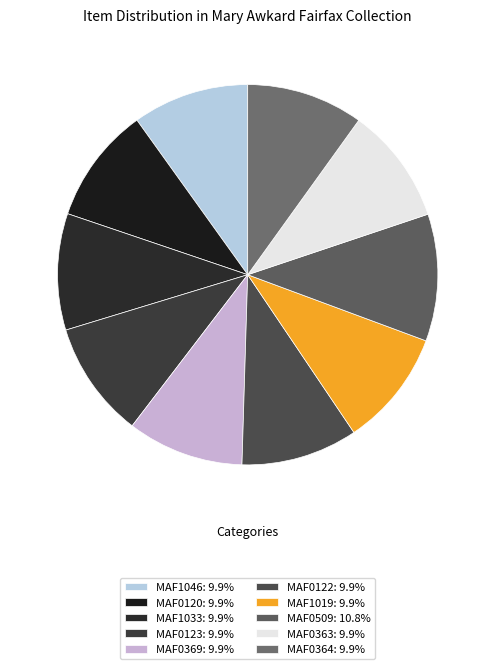

Count the number of slices in the pie.

10